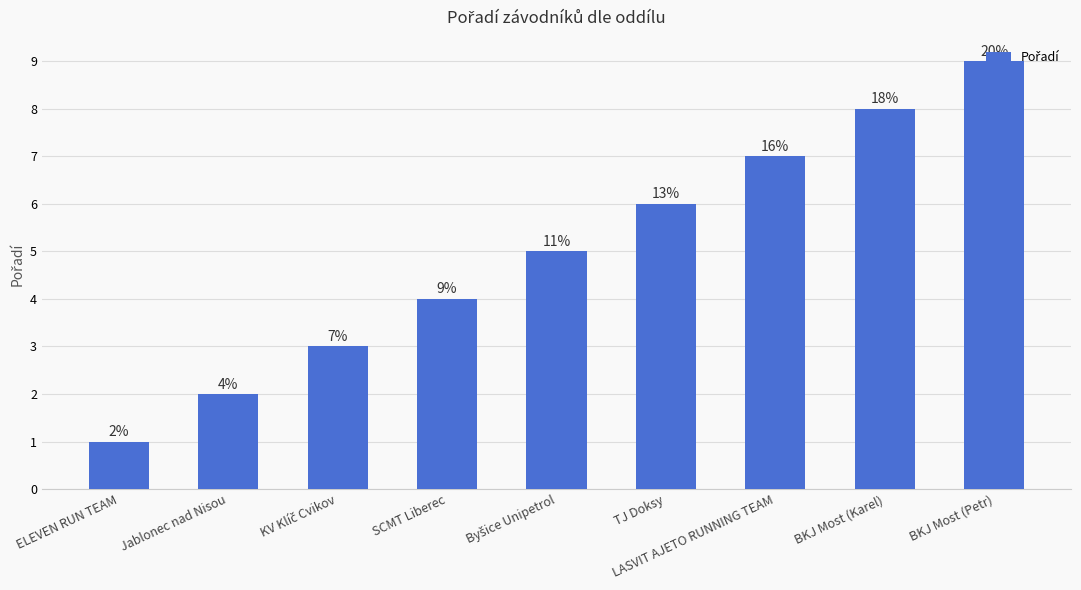

The chart shows a value of 4 at LASVIT AJETO RUNNING TEAM. True or false?

False